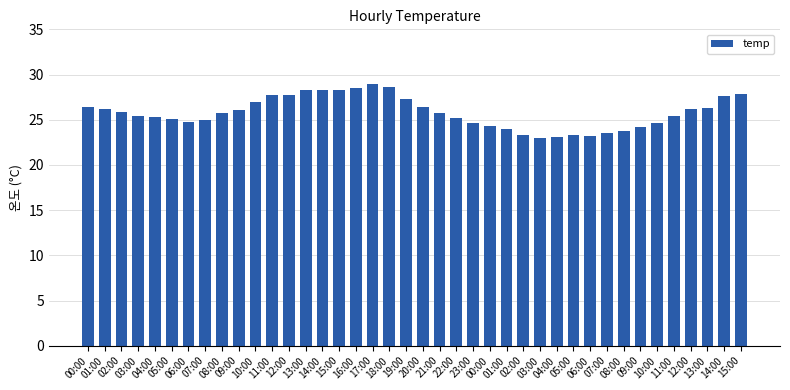

Which label corresponds to the largest value in the chart?

17:00